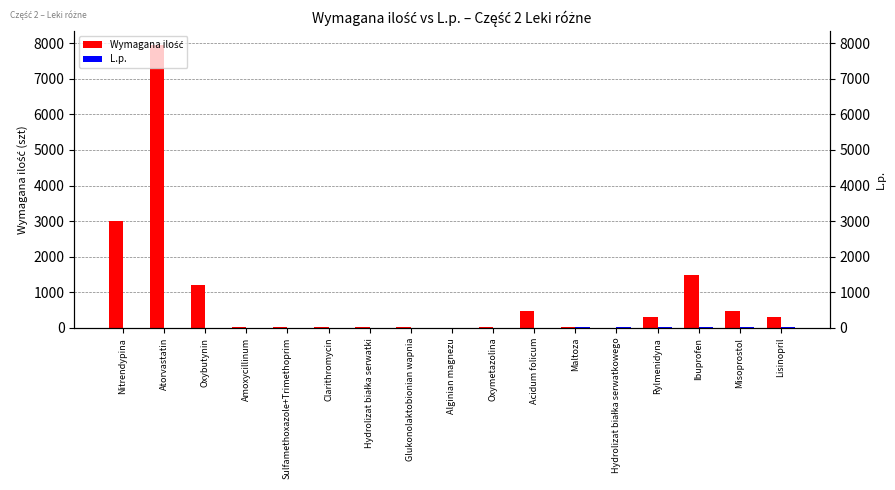

What is the value of the Wymagana ilość bar at the 12th from the left?

12